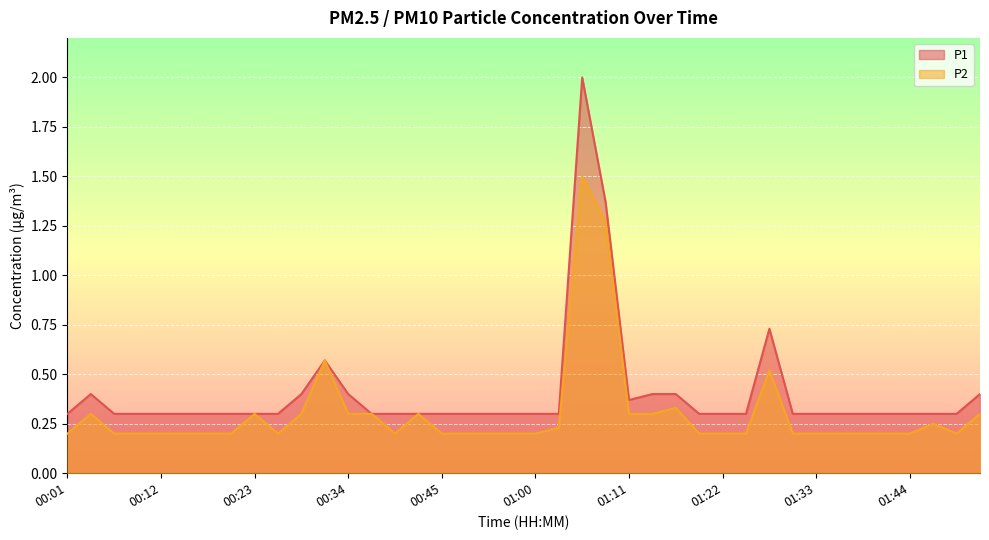

Reading right to left, what are all the values shown in this chart?

P1: 01:53=0.4	01:50=0.3	01:47=0.3	01:44=0.3	01:41=0.3	01:39=0.3	01:36=0.3	01:33=0.3	01:30=0.3	01:28=0.7	01:25=0.3	01:22=0.3	01:19=0.3	01:17=0.4	01:14=0.4	01:11=0.4	01:08=1.4	01:05=2.0	01:03=0.3	01:00=0.3	00:57=0.3	00:54=0.3	00:51=0.3	00:45=0.3	00:42=0.3	00:40=0.3	00:37=0.3	00:34=0.4	00:31=0.6	00:29=0.4	00:26=0.3	00:23=0.3	00:20=0.3	00:18=0.3	00:15=0.3	00:12=0.3	00:09=0.3	00:06=0.3	00:04=0.4	00:01=0.3
P2: 01:53=0.3	01:50=0.2	01:47=0.2	01:44=0.2	01:41=0.2	01:39=0.2	01:36=0.2	01:33=0.2	01:30=0.2	01:28=0.5	01:25=0.2	01:22=0.2	01:19=0.2	01:17=0.3	01:14=0.3	01:11=0.3	01:08=1.3	01:05=1.5	01:03=0.2	01:00=0.2	00:57=0.2	00:54=0.2	00:51=0.2	00:45=0.2	00:42=0.3	00:40=0.2	00:37=0.3	00:34=0.3	00:31=0.6	00:29=0.3	00:26=0.2	00:23=0.3	00:20=0.2	00:18=0.2	00:15=0.2	00:12=0.2	00:09=0.2	00:06=0.2	00:04=0.3	00:01=0.2